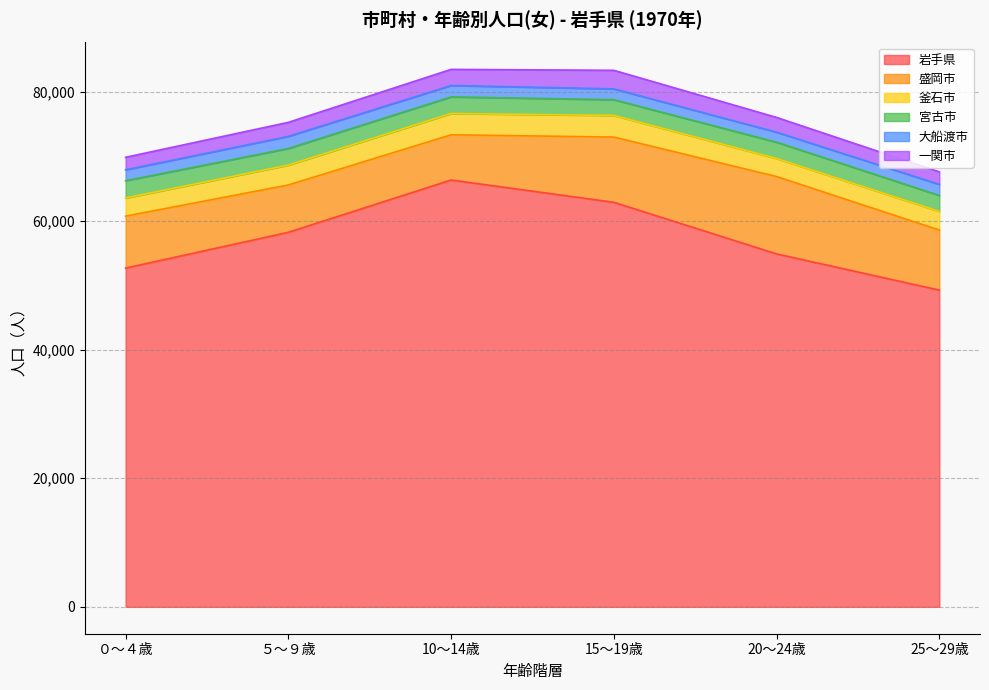

What is the greatest value displayed?

66353